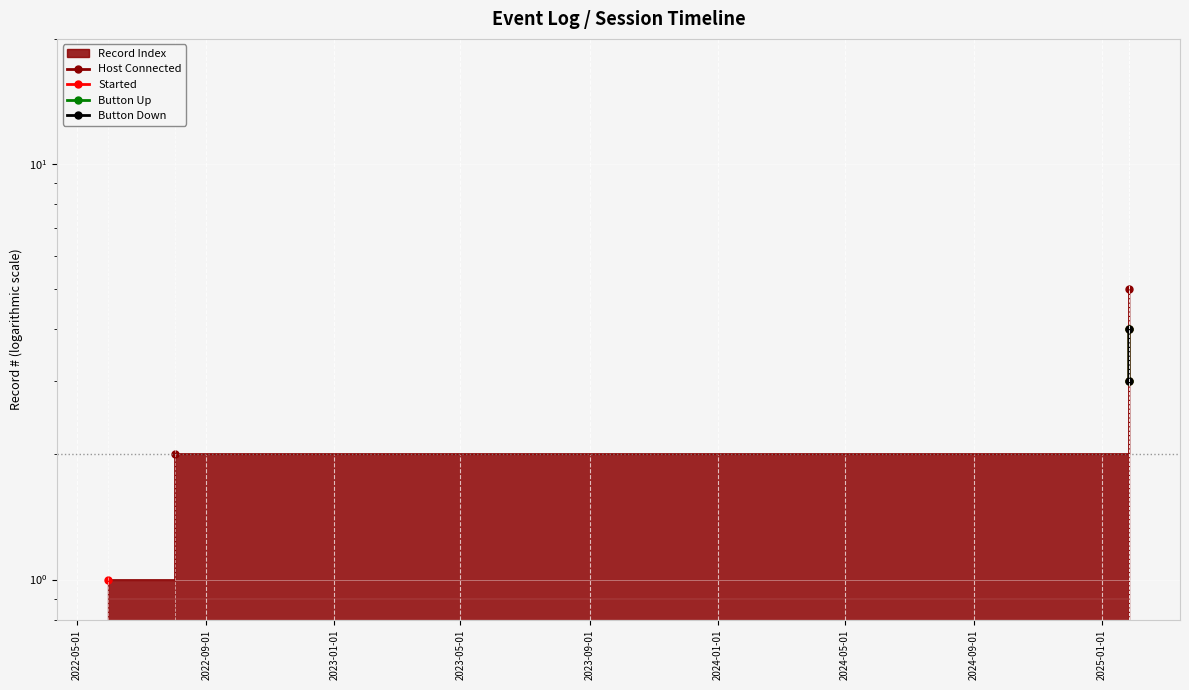

True or false: Host Connected has more than 1 interior local peaks.

False